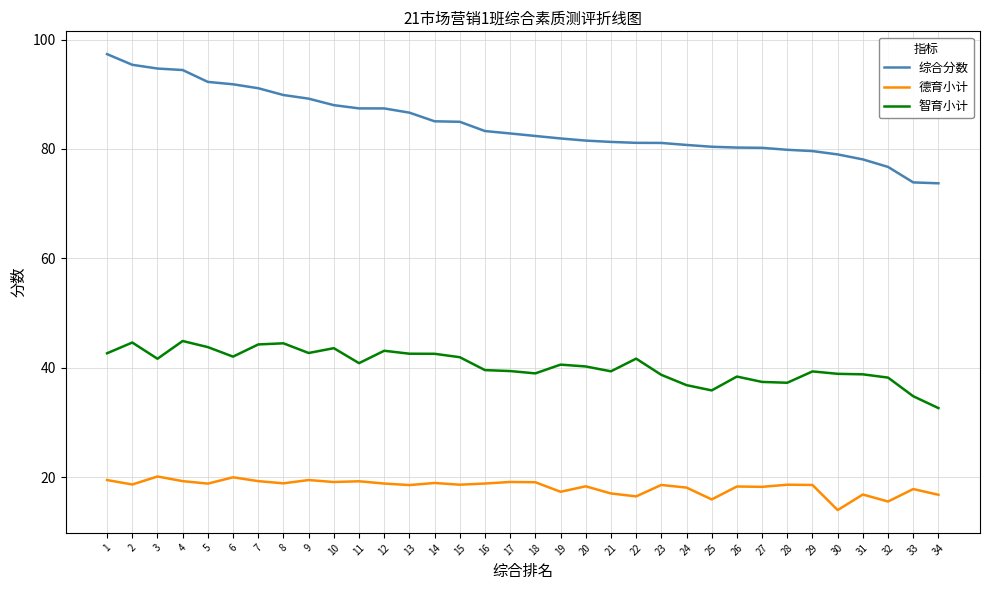

The 德育小计 series shows 25.1 at 15. True or false?

False